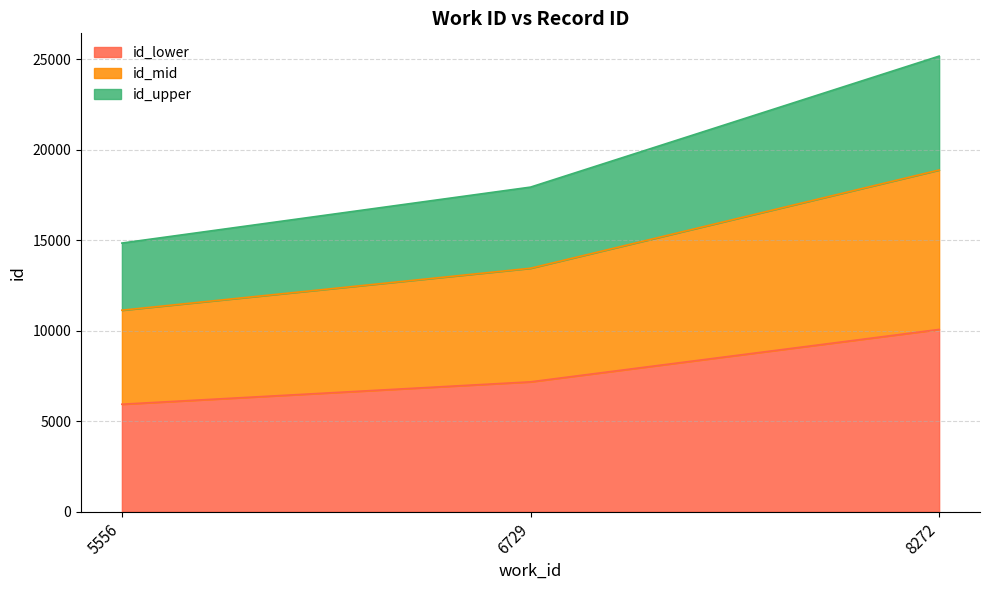

What is the minimum value shown in the chart?

5936.8